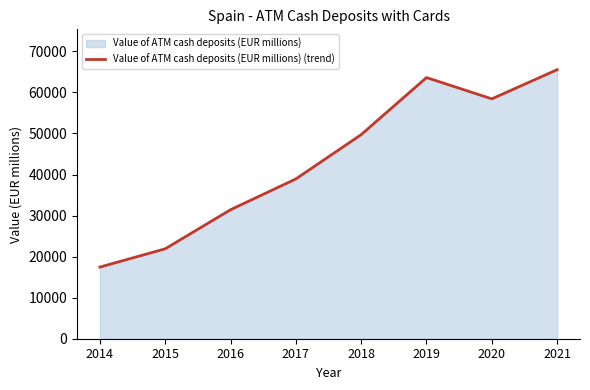

Read the value at 2018.

49715.4